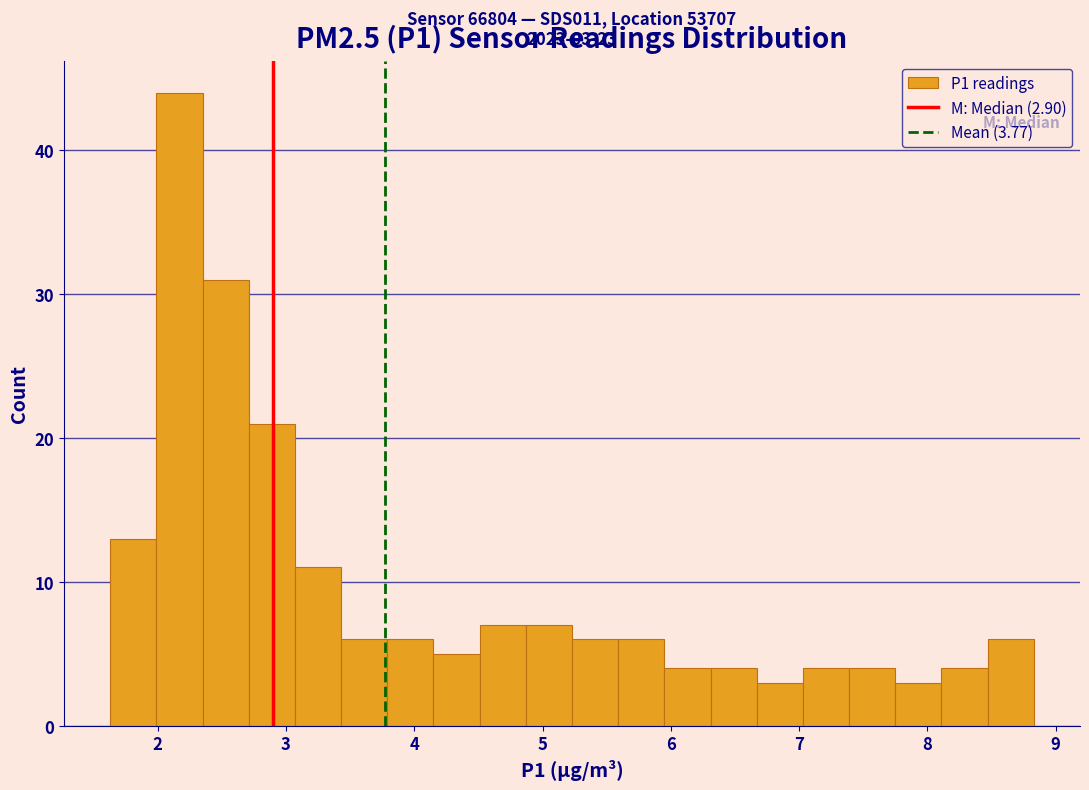

Around what value on the x-axis is the tallest bar? Give the approximate position of its centre, as read against the axis.

2.2